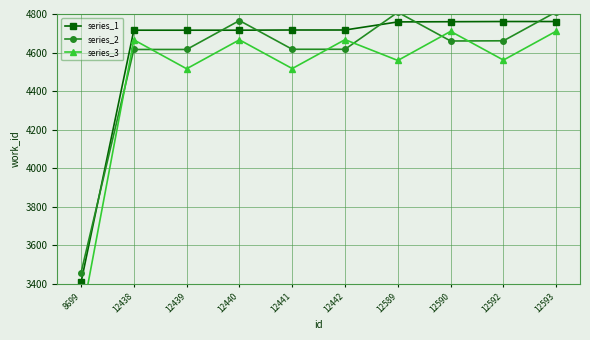

What are all the series names shown in the legend?

series_1, series_2, series_3